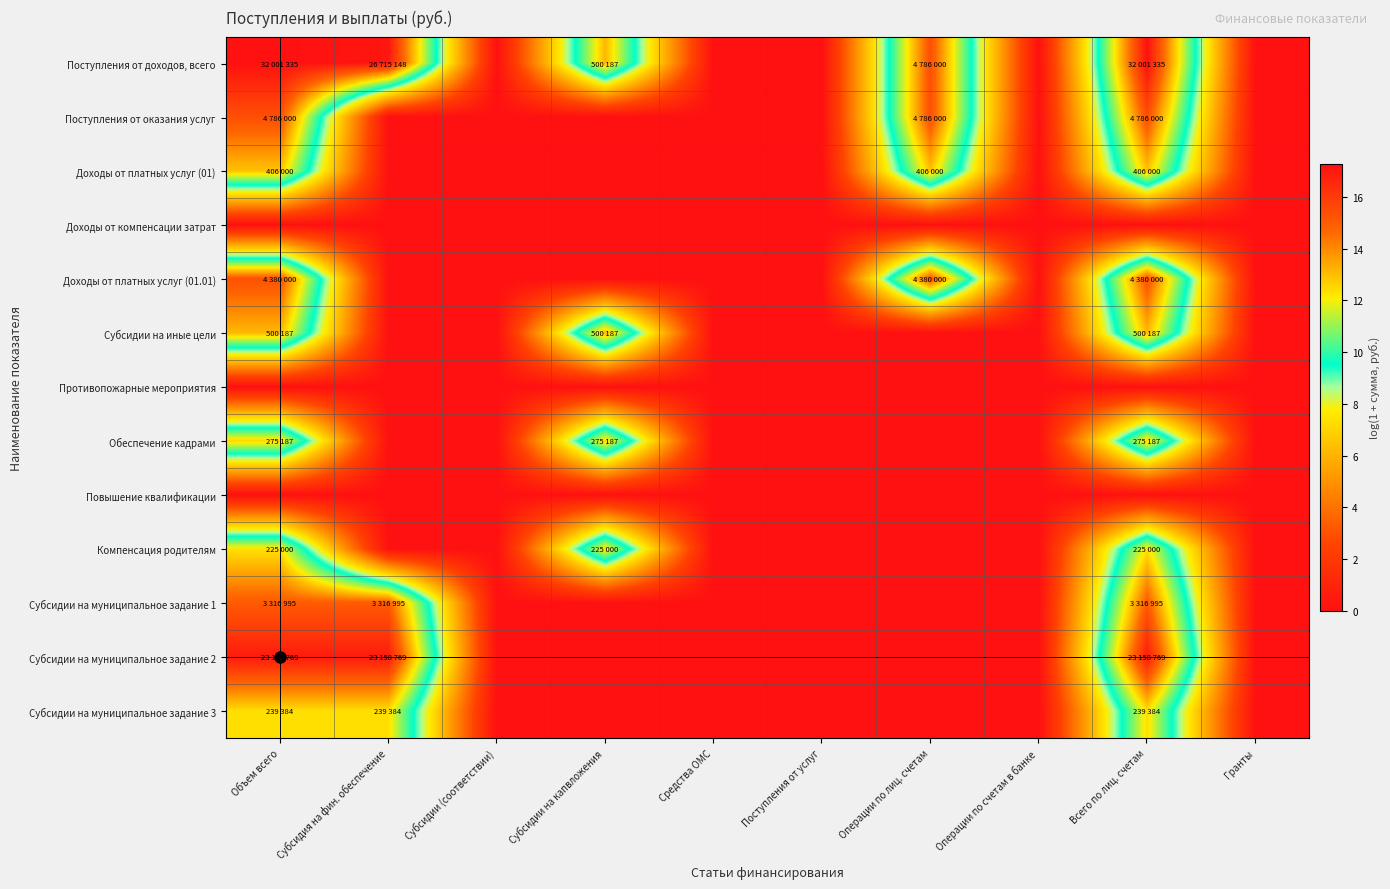

Reading right to left, transcribe all the data shown in this chart.

Поступления от доходов, всего: Гранты=0.0	Всего по лиц. счетам=17.3	Операции по счетам в банке=0.0	Операции по лиц. счетам=15.4	Поступления от услуг=0.0	Средства ОМС=0.0	Субсидии на капвложения=13.1	Субсидии (соответствии)=0.0	Субсидия на фин. обеспечение=17.1	Объем всего=17.3
Поступления от оказания услуг: Гранты=0.0	Всего по лиц. счетам=15.4	Операции по счетам в банке=0.0	Операции по лиц. счетам=15.4	Поступления от услуг=0.0	Средства ОМС=0.0	Субсидии на капвложения=0.0	Субсидии (соответствии)=0.0	Субсидия на фин. обеспечение=0.0	Объем всего=15.4
Доходы от платных услуг (01): Гранты=0.0	Всего по лиц. счетам=12.9	Операции по счетам в банке=0.0	Операции по лиц. счетам=12.9	Поступления от услуг=0.0	Средства ОМС=0.0	Субсидии на капвложения=0.0	Субсидии (соответствии)=0.0	Субсидия на фин. обеспечение=0.0	Объем всего=12.9
Доходы от компенсации затрат: Гранты=0.0	Всего по лиц. счетам=0.0	Операции по счетам в банке=0.0	Операции по лиц. счетам=0.0	Поступления от услуг=0.0	Средства ОМС=0.0	Субсидии на капвложения=0.0	Субсидии (соответствии)=0.0	Субсидия на фин. обеспечение=0.0	Объем всего=0.0
Доходы от платных услуг (01.01): Гранты=0.0	Всего по лиц. счетам=15.3	Операции по счетам в банке=0.0	Операции по лиц. счетам=15.3	Поступления от услуг=0.0	Средства ОМС=0.0	Субсидии на капвложения=0.0	Субсидии (соответствии)=0.0	Субсидия на фин. обеспечение=0.0	Объем всего=15.3
Субсидии на иные цели: Гранты=0.0	Всего по лиц. счетам=13.1	Операции по счетам в банке=0.0	Операции по лиц. счетам=0.0	Поступления от услуг=0.0	Средства ОМС=0.0	Субсидии на капвложения=13.1	Субсидии (соответствии)=0.0	Субсидия на фин. обеспечение=0.0	Объем всего=13.1
Противопожарные мероприятия: Гранты=0.0	Всего по лиц. счетам=0.0	Операции по счетам в банке=0.0	Операции по лиц. счетам=0.0	Поступления от услуг=0.0	Средства ОМС=0.0	Субсидии на капвложения=0.0	Субсидии (соответствии)=0.0	Субсидия на фин. обеспечение=0.0	Объем всего=0.0
Обеспечение кадрами: Гранты=0.0	Всего по лиц. счетам=12.5	Операции по счетам в банке=0.0	Операции по лиц. счетам=0.0	Поступления от услуг=0.0	Средства ОМС=0.0	Субсидии на капвложения=12.5	Субсидии (соответствии)=0.0	Субсидия на фин. обеспечение=0.0	Объем всего=12.5
Повышение квалификации: Гранты=0.0	Всего по лиц. счетам=0.0	Операции по счетам в банке=0.0	Операции по лиц. счетам=0.0	Поступления от услуг=0.0	Средства ОМС=0.0	Субсидии на капвложения=0.0	Субсидии (соответствии)=0.0	Субсидия на фин. обеспечение=0.0	Объем всего=0.0
Компенсация родителям: Гранты=0.0	Всего по лиц. счетам=12.3	Операции по счетам в банке=0.0	Операции по лиц. счетам=0.0	Поступления от услуг=0.0	Средства ОМС=0.0	Субсидии на капвложения=12.3	Субсидии (соответствии)=0.0	Субсидия на фин. обеспечение=0.0	Объем всего=12.3
Субсидии на муниципальное задание 1: Гранты=0.0	Всего по лиц. счетам=15.0	Операции по счетам в банке=0.0	Операции по лиц. счетам=0.0	Поступления от услуг=0.0	Средства ОМС=0.0	Субсидии на капвложения=0.0	Субсидии (соответствии)=0.0	Субсидия на фин. обеспечение=15.0	Объем всего=15.0
Субсидии на муниципальное задание 2: Гранты=0.0	Всего по лиц. счетам=17.0	Операции по счетам в банке=0.0	Операции по лиц. счетам=0.0	Поступления от услуг=0.0	Средства ОМС=0.0	Субсидии на капвложения=0.0	Субсидии (соответствии)=0.0	Субсидия на фин. обеспечение=17.0	Объем всего=17.0
Субсидии на муниципальное задание 3: Гранты=0.0	Всего по лиц. счетам=12.4	Операции по счетам в банке=0.0	Операции по лиц. счетам=0.0	Поступления от услуг=0.0	Средства ОМС=0.0	Субсидии на капвложения=0.0	Субсидии (соответствии)=0.0	Субсидия на фин. обеспечение=12.4	Объем всего=12.4